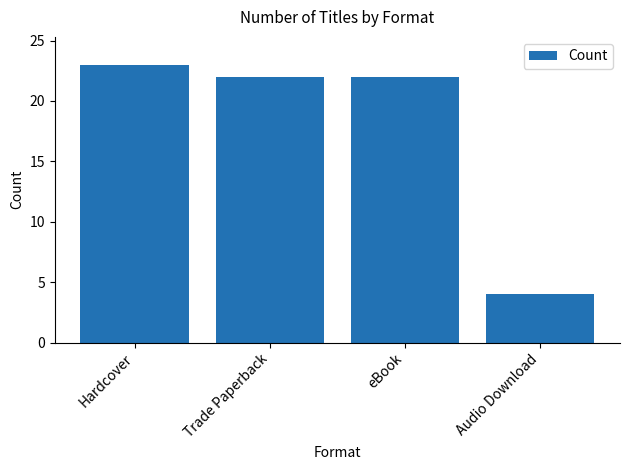

What is the minimum value shown in the chart?

4